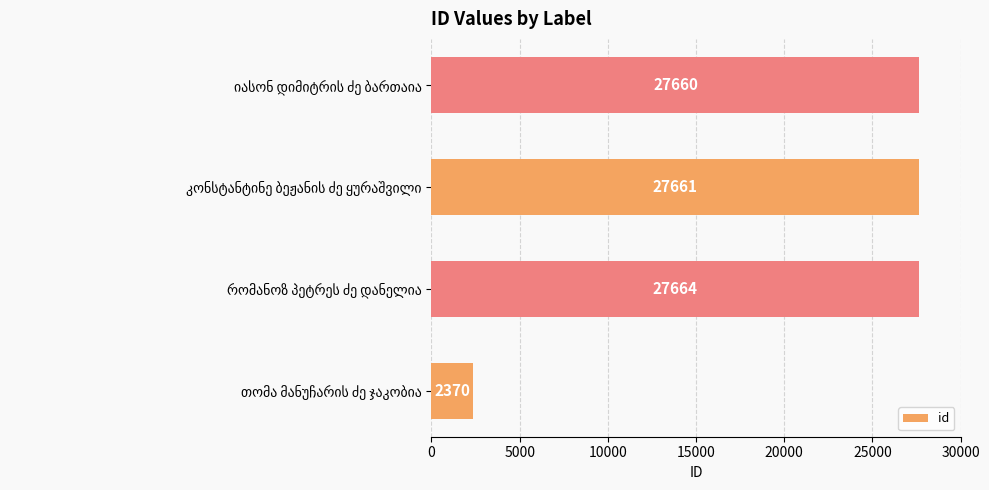

Reading top to bottom, extract all data points from this chart.

27660	27661	27664	2370